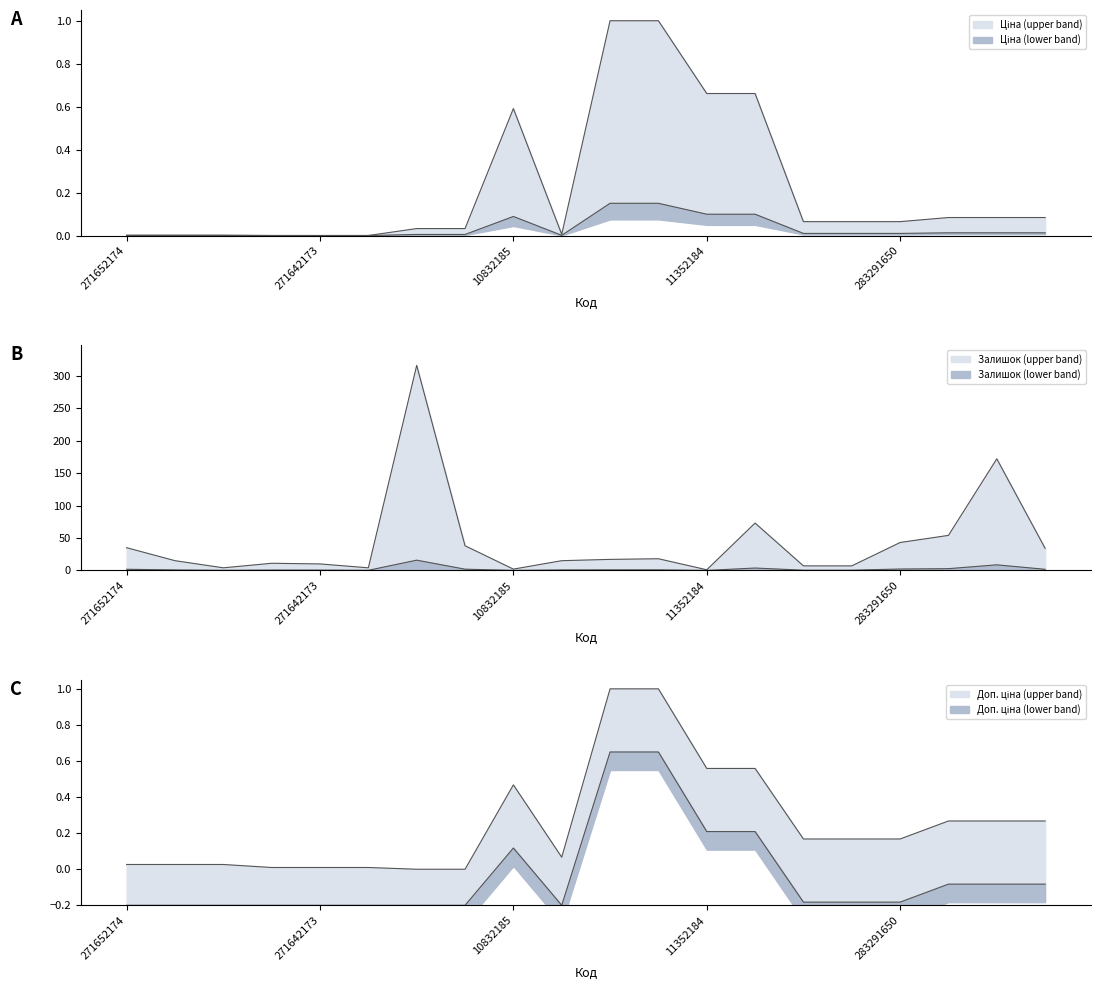

How many interior local peaks does the Доп. ціна series have?

1